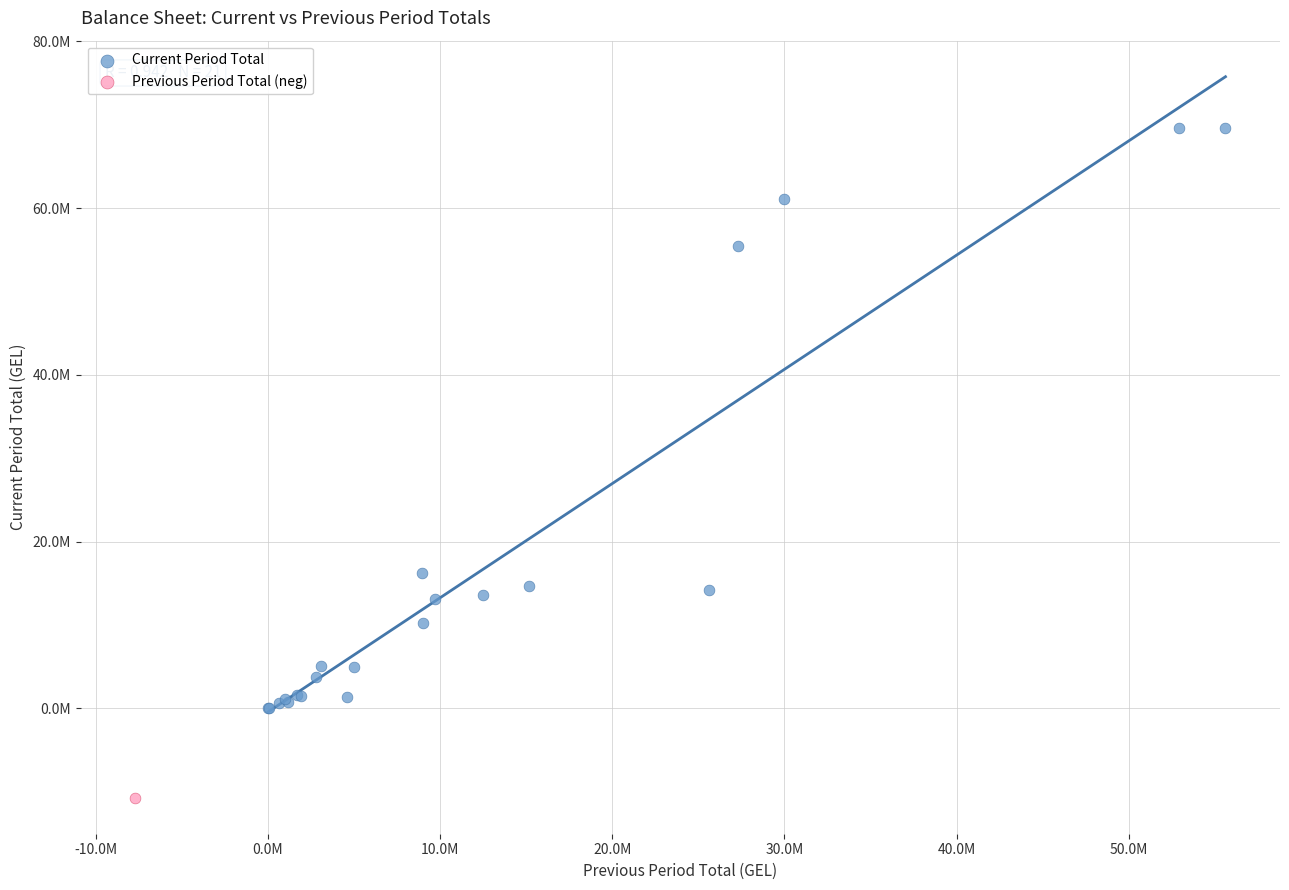

What are all the series names shown in the legend?

Current Period Total, Previous Period Total (neg)